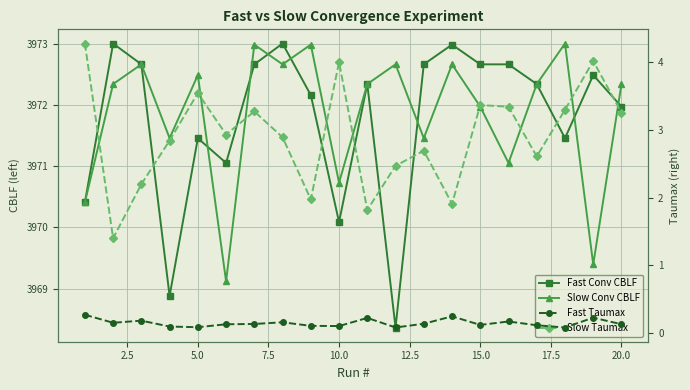

The Fast Conv CBLF series shows 6241.8 at 10. True or false?

False